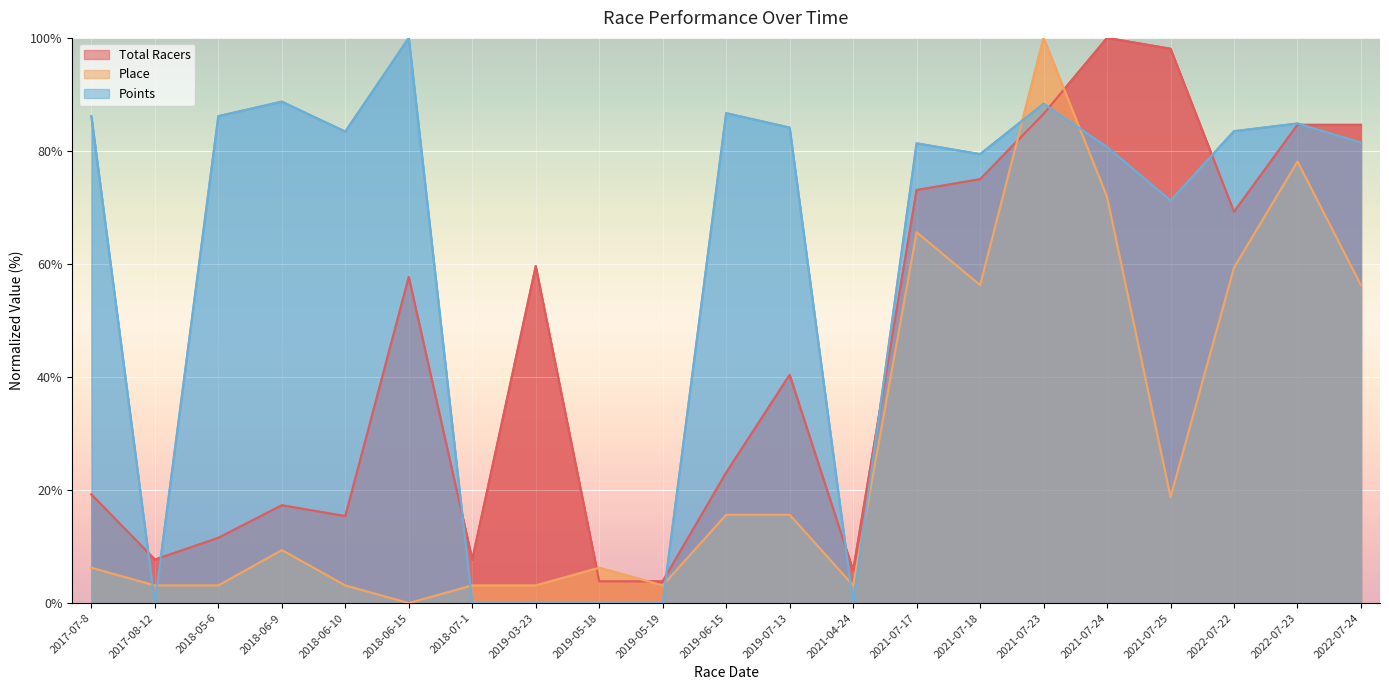

Where do Total Racers and Points first cross each other?

2017-07-8 and 2017-08-12